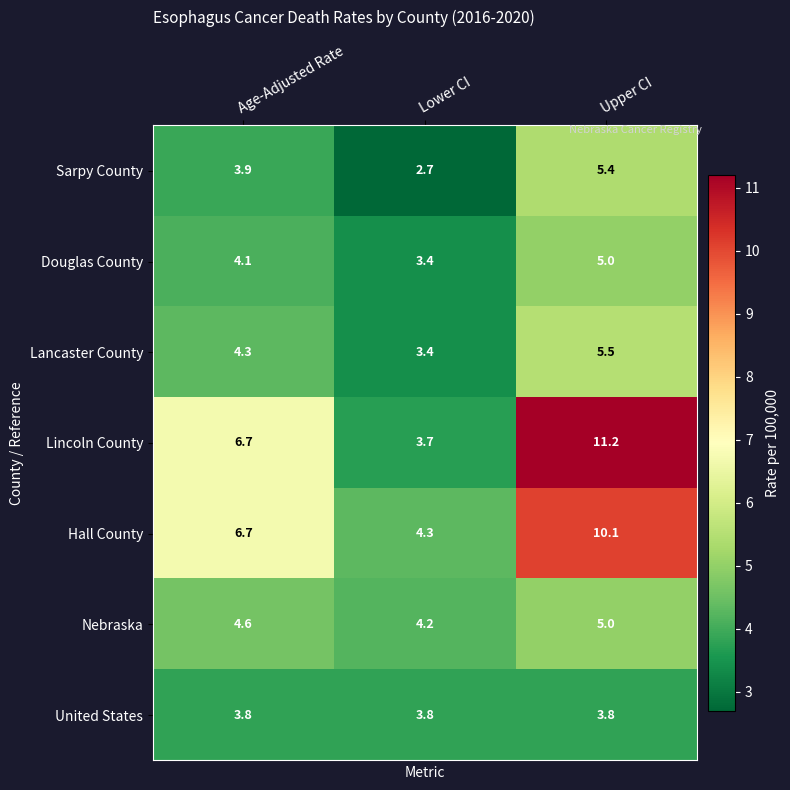

At which category is the sum across all series the highest?

Upper CI